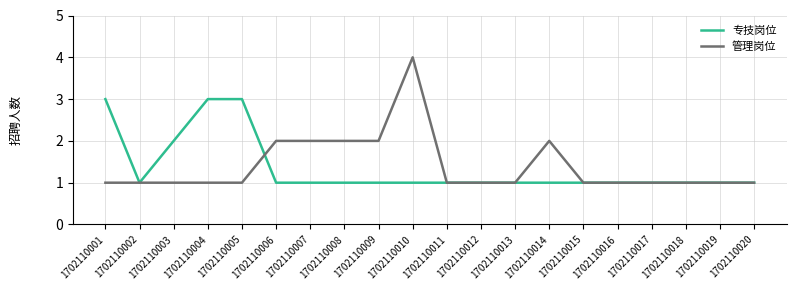

At which category is the sum across all series the highest?

1702110010